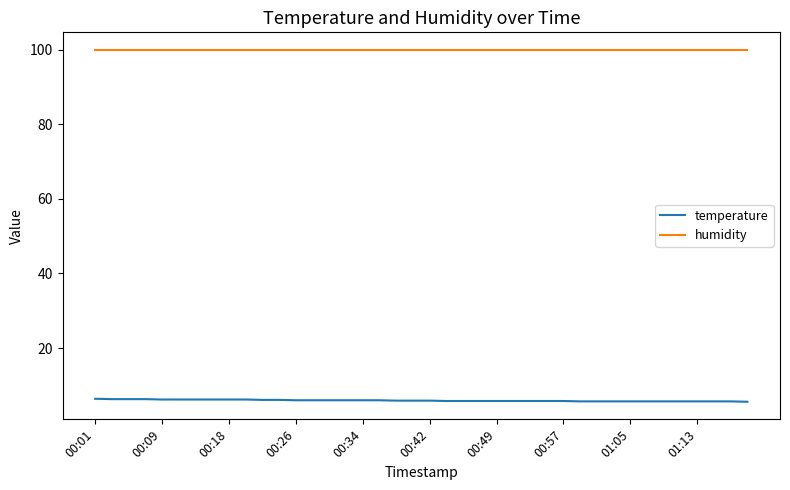

True or false: humidity and temperature intersect in this chart.

False